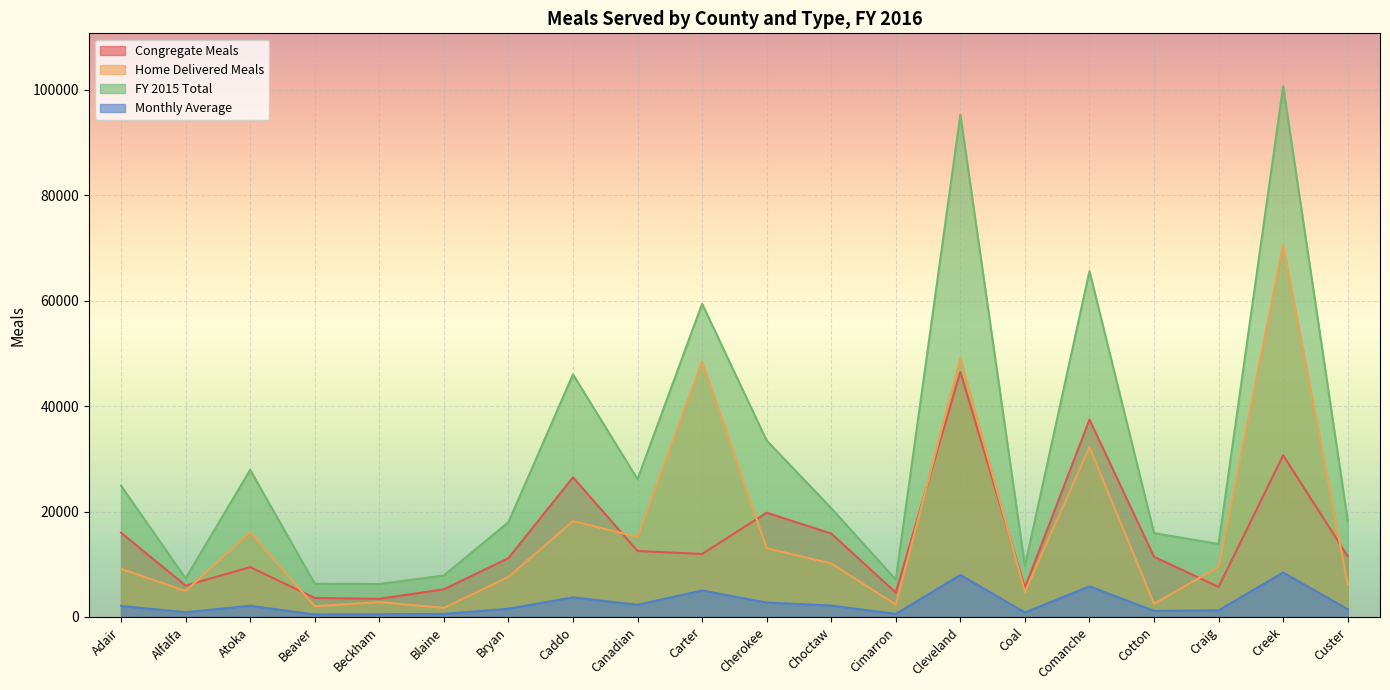

Read the Congregate Meals value at Beaver, to the nearest 10.

3610